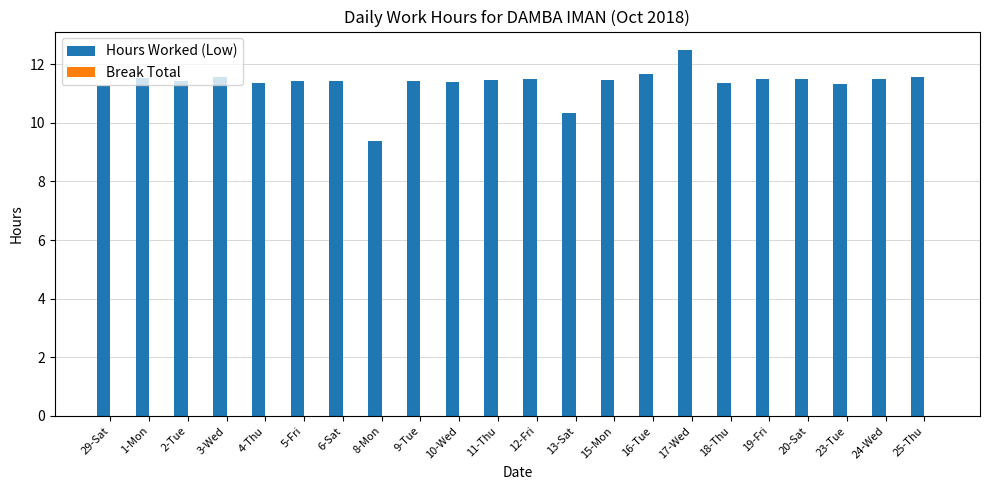

How many bars are there in total?

22